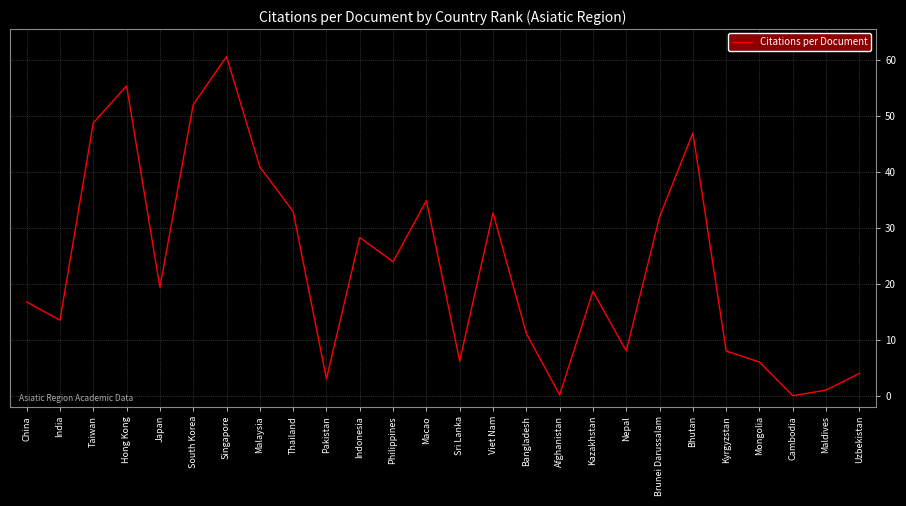

Between Malaysia and India, which is larger?

Malaysia